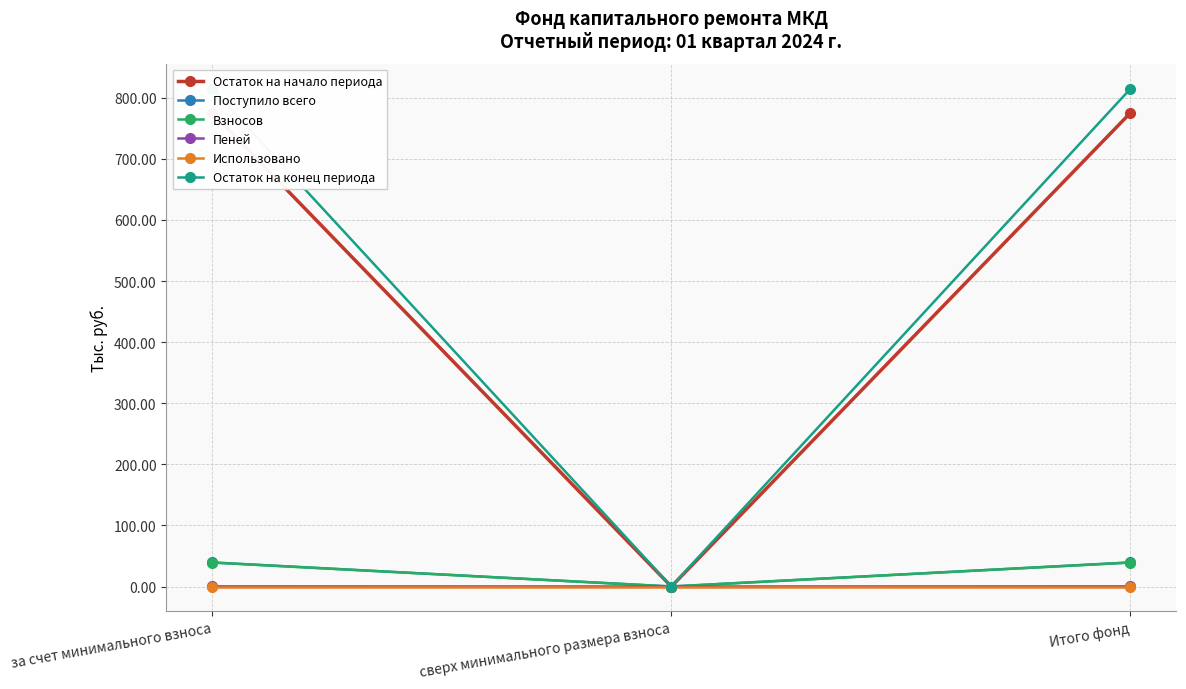

What is the difference between the highest and lowest values at за счет минимального взноса?

814.8